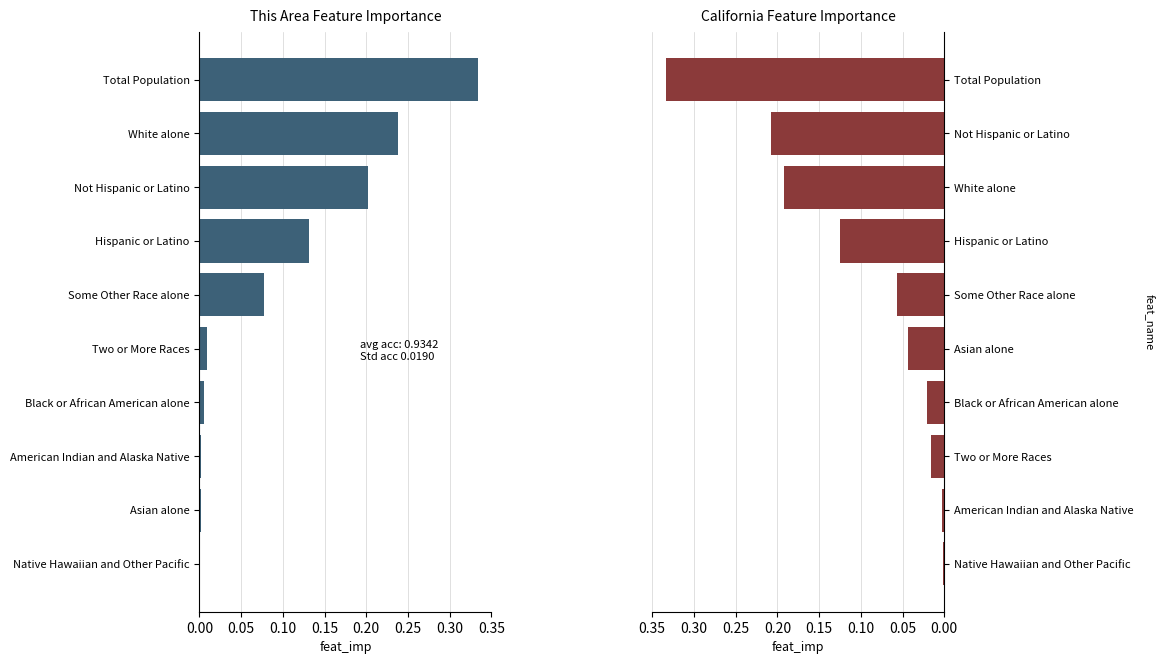

Reading left to right, what are all the values shown in this chart?

This Area: 0.0	0.0	0.0	0.0	0.0	0.1	0.1	0.2	0.2	0.3
California: 0.0	0.0	0.0	0.0	0.0	0.1	0.1	0.2	0.2	0.3